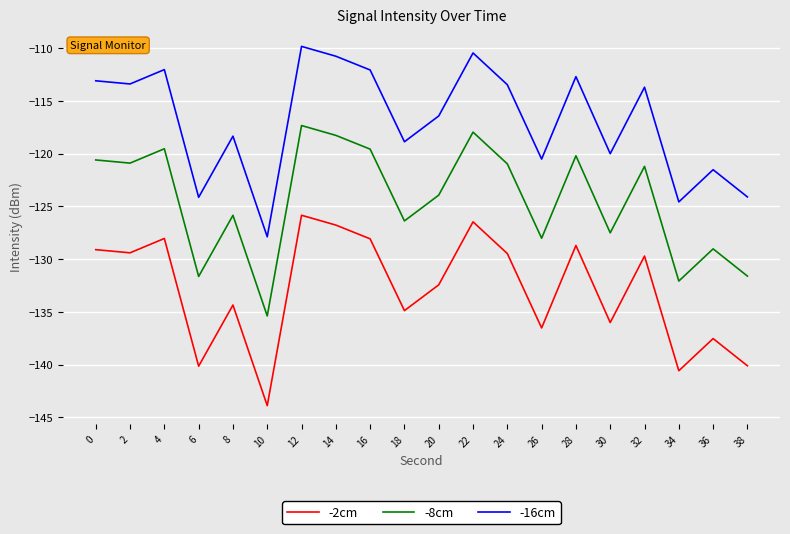

True or false: -8cm and -16cm cross at least once.

False